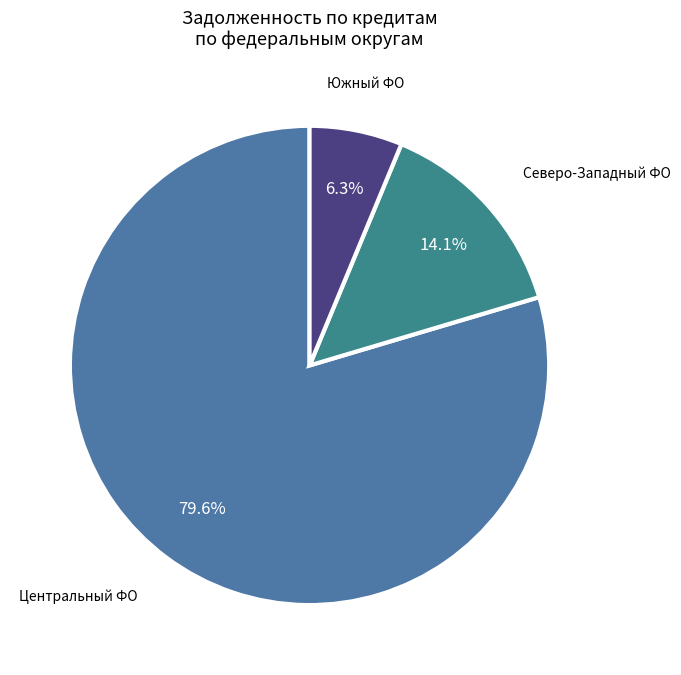

To the nearest percent, what is the difference between the largest and smallest slice percentages?

73%